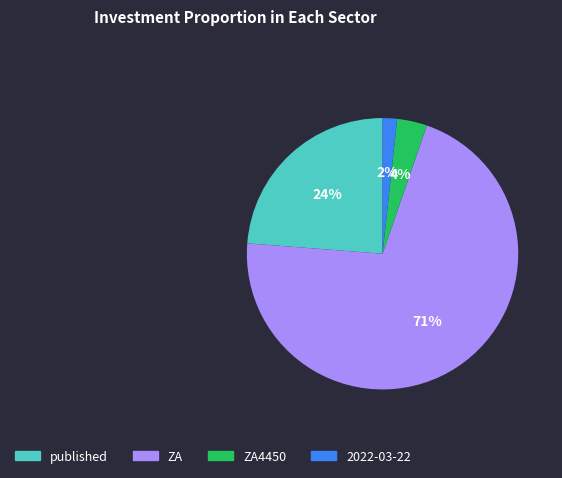

Is there a majority slice in this chart?

Yes